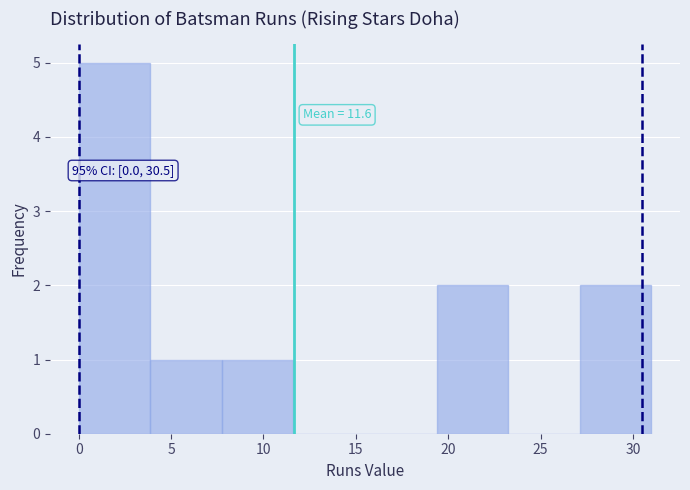

Over which range of the x-axis is the bar tallest?

0.0 to 4.0